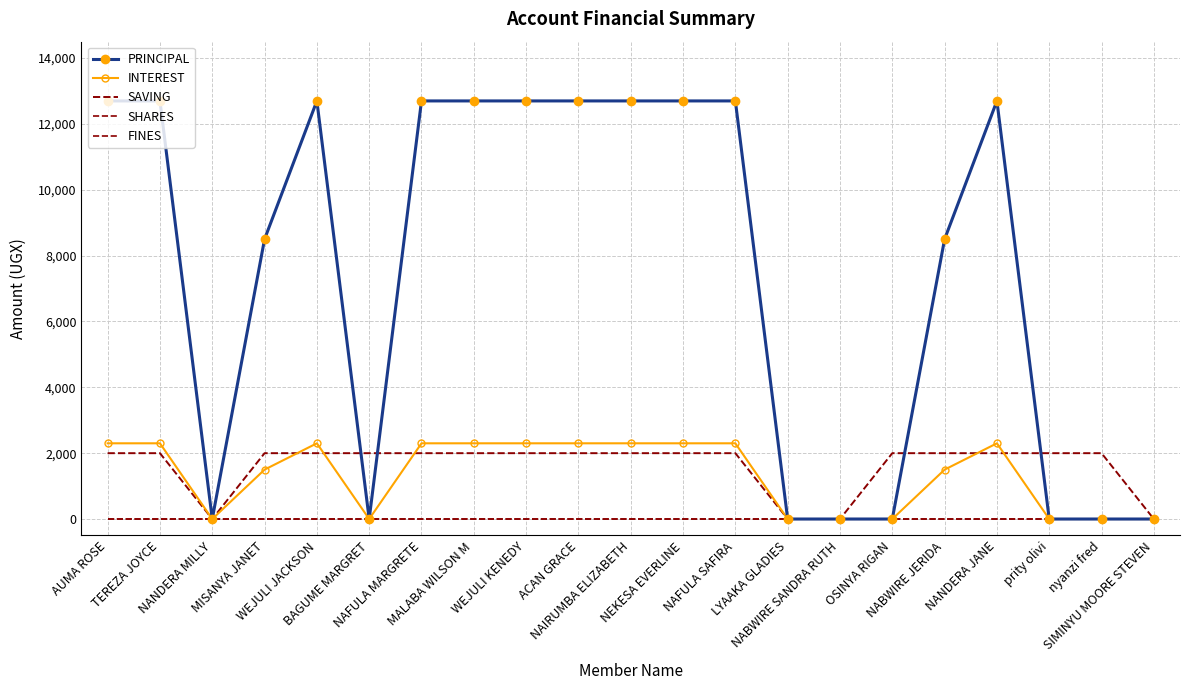

Reading left to right, what are all the values shown in this chart?

PRINCIPAL: AUMA ROSE=12700	TEREZA JOYCE=12700	NANDERA MILLY=0	MISANYA JANET=8500	WEJULI JACKSON=12700	BAGUME MARGRET=0	NAFULA MARGRETE=12700	MALABA WILSON M=12700	WEJULI KENEDY=12700	ACAN GRACE=12700	NAIRUMBA ELIZABETH=12700	NEKESA EVERLINE=12700	NAFULA SAFIRA=12700	LYAAKA GLADIES=0	NABWIRE SANDRA RUTH=0	OSINYA RIGAN=0	NABWIRE JERIDA=8500	NANDERA JANE=12700	prity olivi=0	nyanzi fred=0	SIMINYU MOORE STEVEN=0
INTEREST: AUMA ROSE=2300	TEREZA JOYCE=2300	NANDERA MILLY=0	MISANYA JANET=1500	WEJULI JACKSON=2300	BAGUME MARGRET=0	NAFULA MARGRETE=2300	MALABA WILSON M=2300	WEJULI KENEDY=2300	ACAN GRACE=2300	NAIRUMBA ELIZABETH=2300	NEKESA EVERLINE=2300	NAFULA SAFIRA=2300	LYAAKA GLADIES=0	NABWIRE SANDRA RUTH=0	OSINYA RIGAN=0	NABWIRE JERIDA=1500	NANDERA JANE=2300	prity olivi=0	nyanzi fred=0	SIMINYU MOORE STEVEN=0
SAVING: AUMA ROSE=2000	TEREZA JOYCE=2000	NANDERA MILLY=0	MISANYA JANET=2000	WEJULI JACKSON=2000	BAGUME MARGRET=2000	NAFULA MARGRETE=2000	MALABA WILSON M=2000	WEJULI KENEDY=2000	ACAN GRACE=2000	NAIRUMBA ELIZABETH=2000	NEKESA EVERLINE=2000	NAFULA SAFIRA=2000	LYAAKA GLADIES=0	NABWIRE SANDRA RUTH=0	OSINYA RIGAN=2000	NABWIRE JERIDA=2000	NANDERA JANE=2000	prity olivi=2000	nyanzi fred=2000	SIMINYU MOORE STEVEN=0
SHARES: AUMA ROSE=0	TEREZA JOYCE=0	NANDERA MILLY=0	MISANYA JANET=0	WEJULI JACKSON=0	BAGUME MARGRET=0	NAFULA MARGRETE=0	MALABA WILSON M=0	WEJULI KENEDY=0	ACAN GRACE=0	NAIRUMBA ELIZABETH=0	NEKESA EVERLINE=0	NAFULA SAFIRA=0	LYAAKA GLADIES=0	NABWIRE SANDRA RUTH=0	OSINYA RIGAN=0	NABWIRE JERIDA=0	NANDERA JANE=0	prity olivi=0	nyanzi fred=0	SIMINYU MOORE STEVEN=0
FINES: AUMA ROSE=0	TEREZA JOYCE=0	NANDERA MILLY=0	MISANYA JANET=0	WEJULI JACKSON=0	BAGUME MARGRET=0	NAFULA MARGRETE=0	MALABA WILSON M=0	WEJULI KENEDY=0	ACAN GRACE=0	NAIRUMBA ELIZABETH=0	NEKESA EVERLINE=0	NAFULA SAFIRA=0	LYAAKA GLADIES=0	NABWIRE SANDRA RUTH=0	OSINYA RIGAN=0	NABWIRE JERIDA=0	NANDERA JANE=0	prity olivi=0	nyanzi fred=0	SIMINYU MOORE STEVEN=0